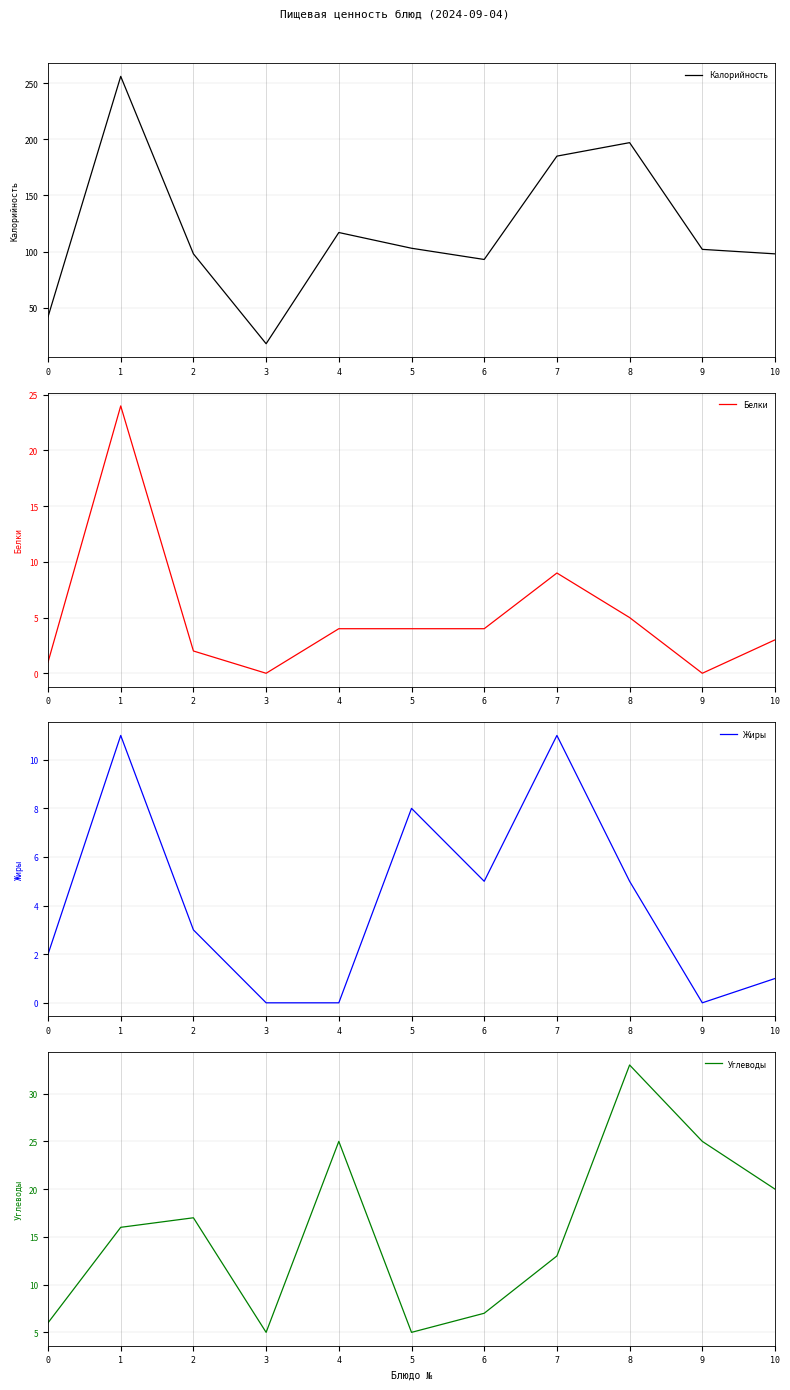

List the series in order of their peak value, highest first.

Калорийность, Углеводы, Белки, Жиры